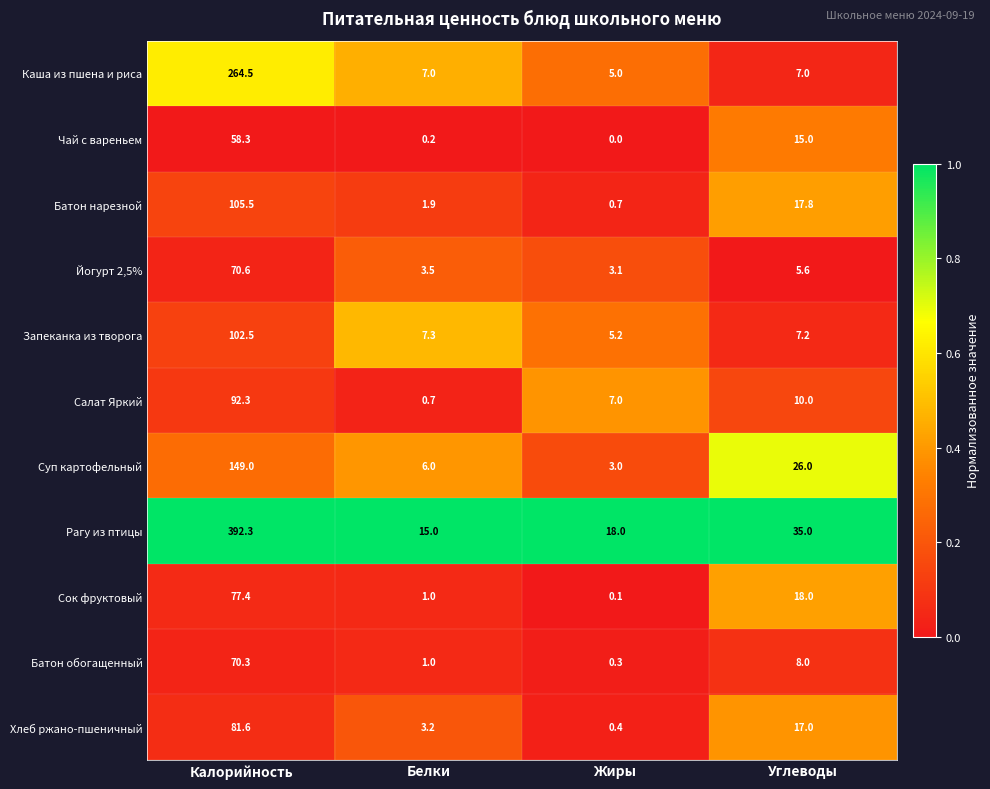

What is the difference between the highest and lowest values at Белки?

14.8